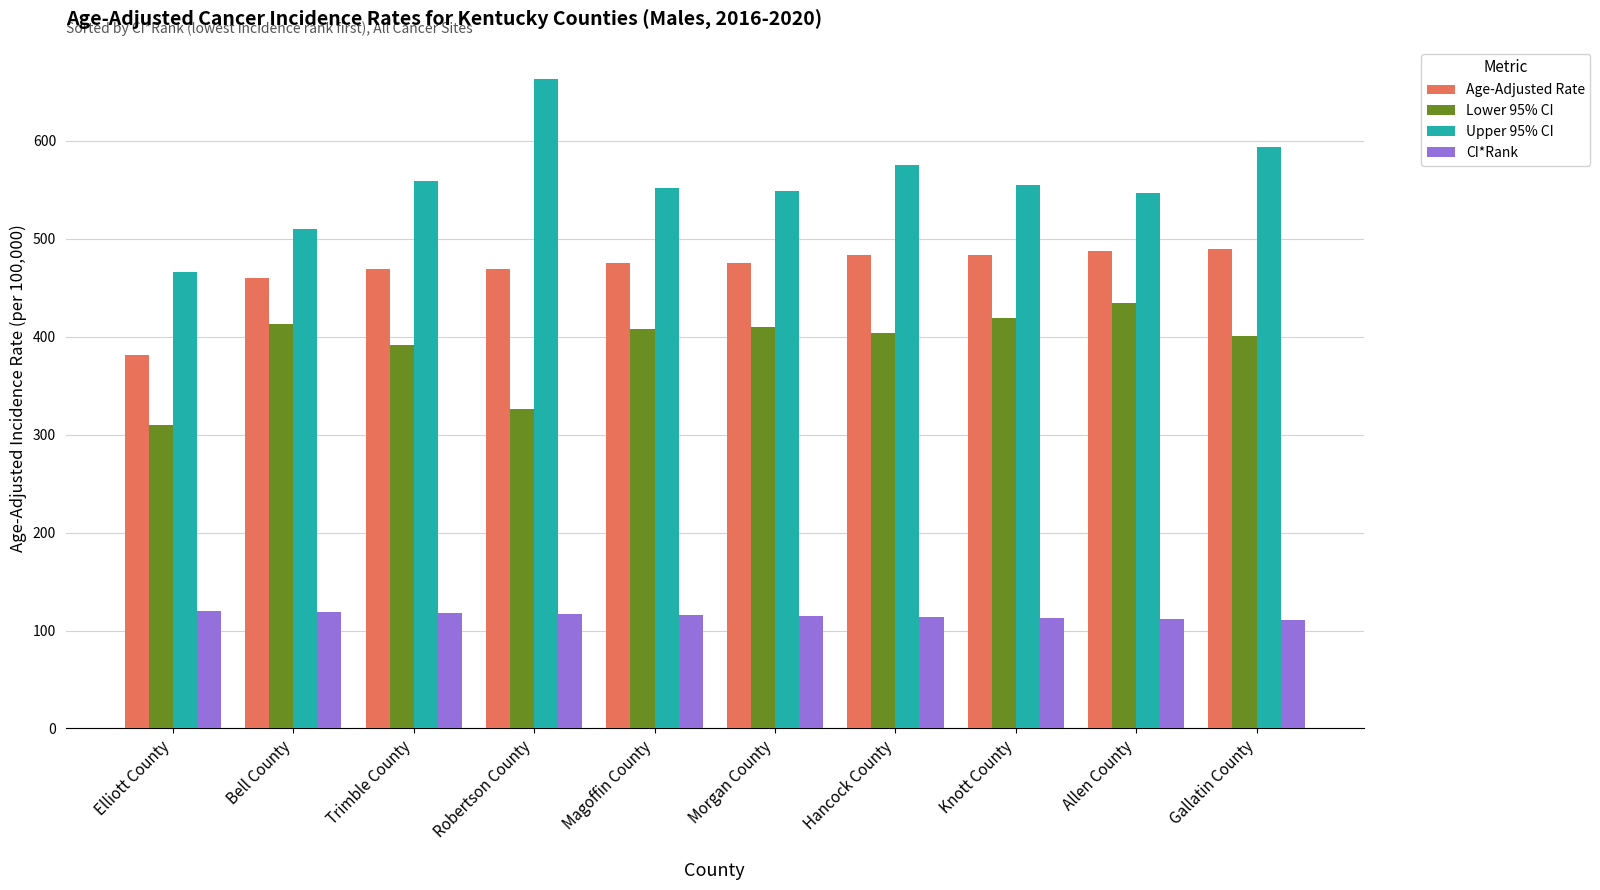

At Morgan County, list the series in order from smallest to largest.

CI*Rank, Lower 95% CI, Age-Adjusted Rate, Upper 95% CI